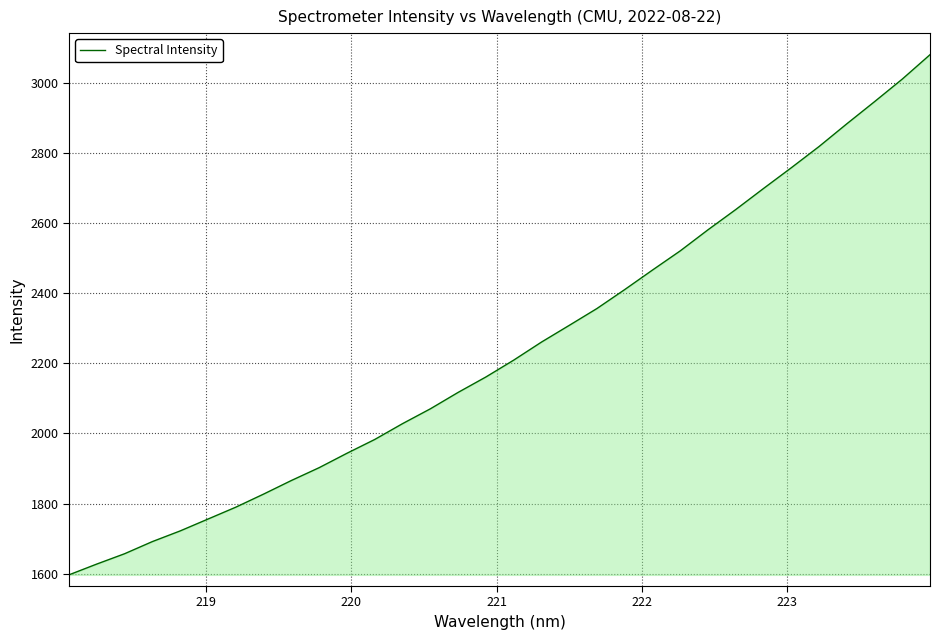

What is the smallest value displayed?

1596.4